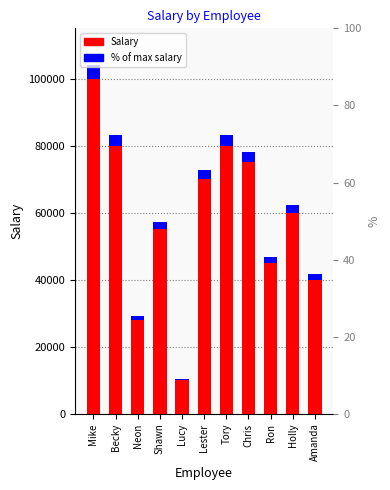

What is the label of the 8th bar from the left?

Chris